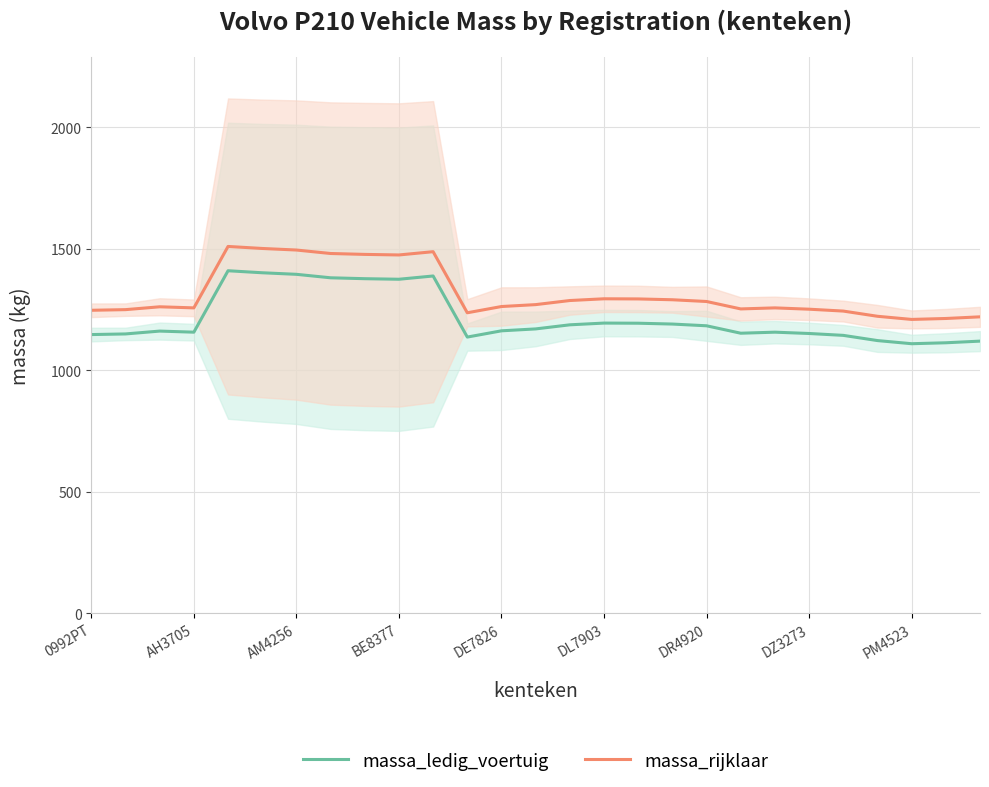

What is the difference between the maximum and minimum values in the massa_ledig_voertuig series?

300.4